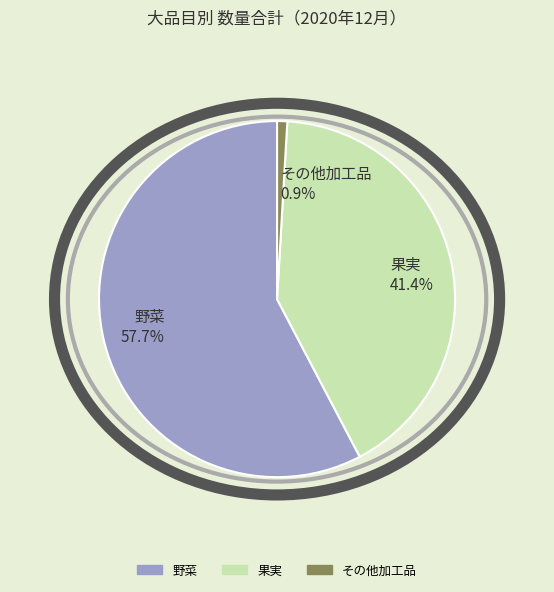

How many segments does this pie chart have?

3